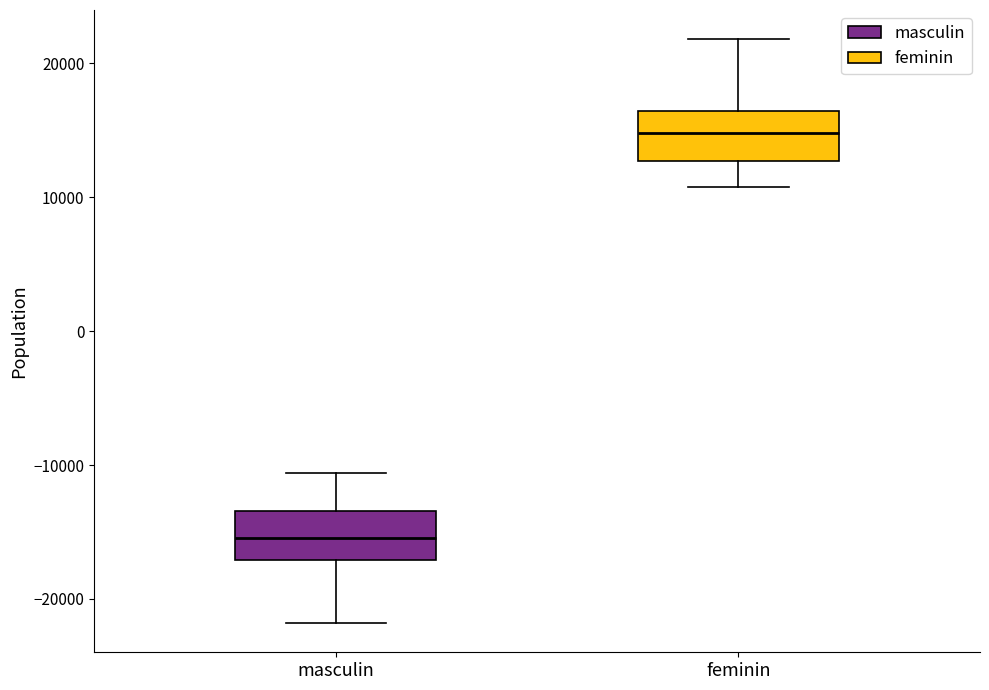

Which box has the highest median line?

feminin